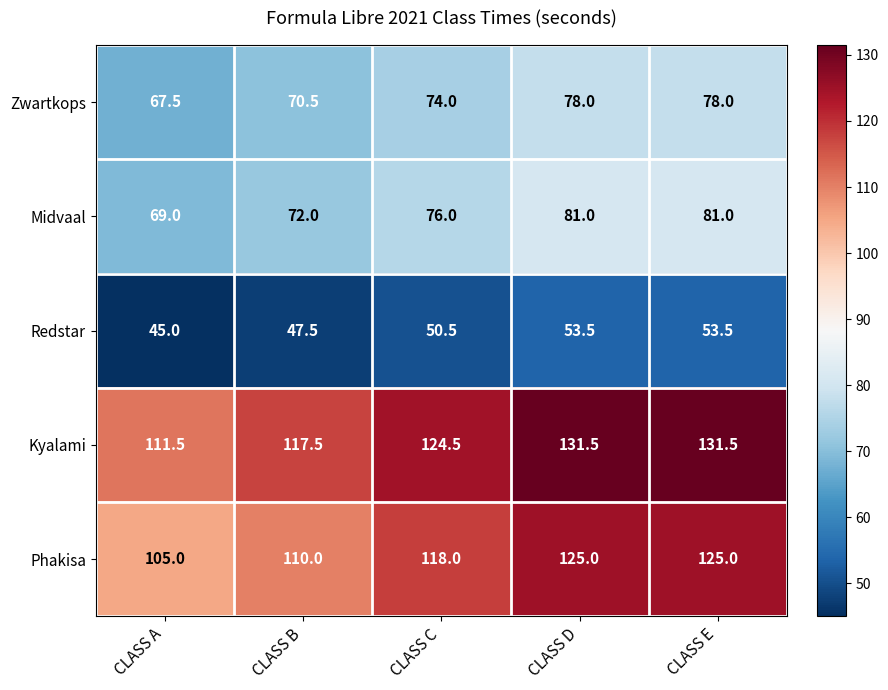

How many distinct data groups are displayed?

5